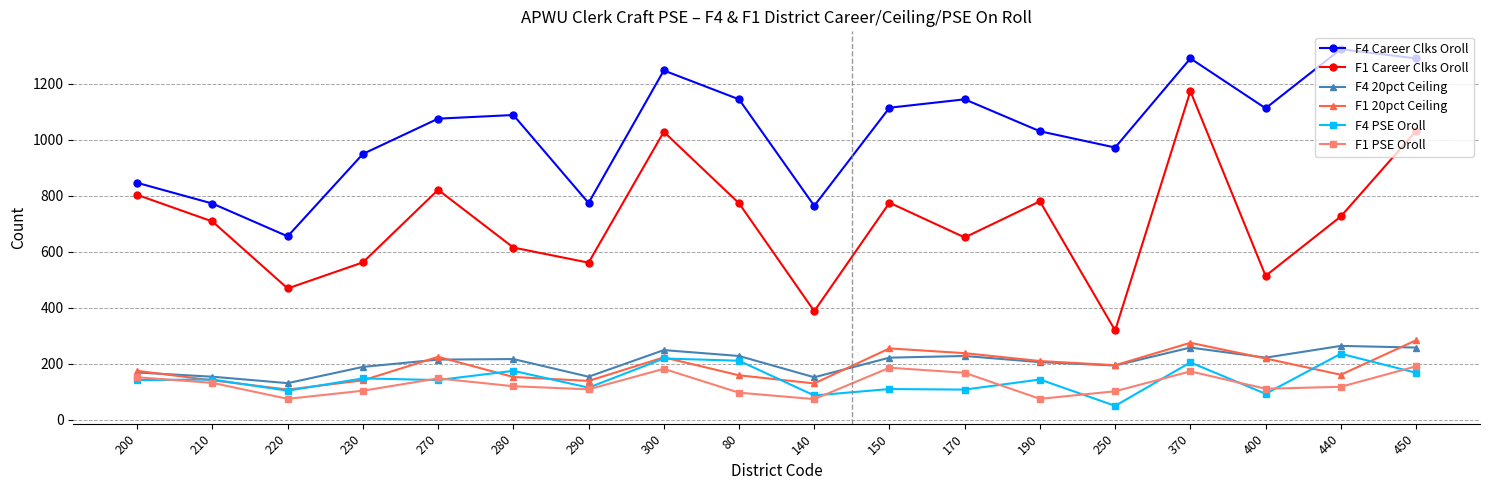

The value of F4 PSE Oroll at 80 is 211. True or false?

True